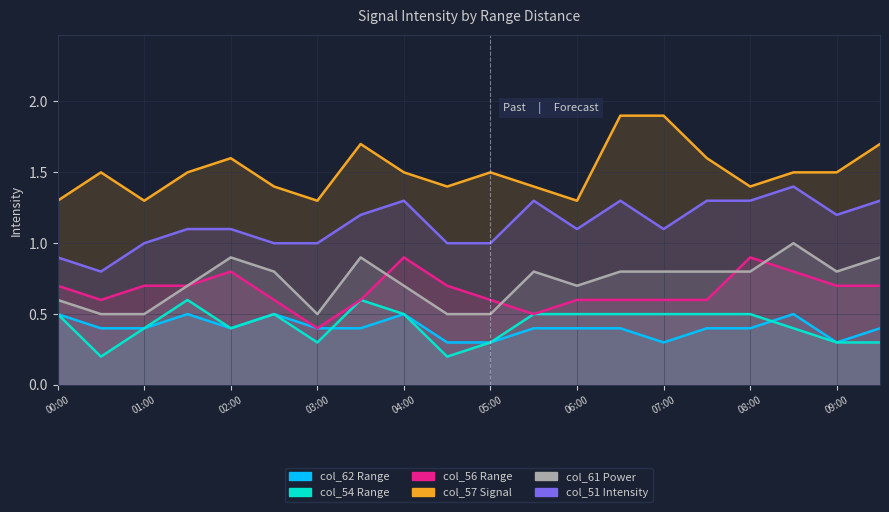

Is it true that col_62 equals 0.8 at 04:00?

False